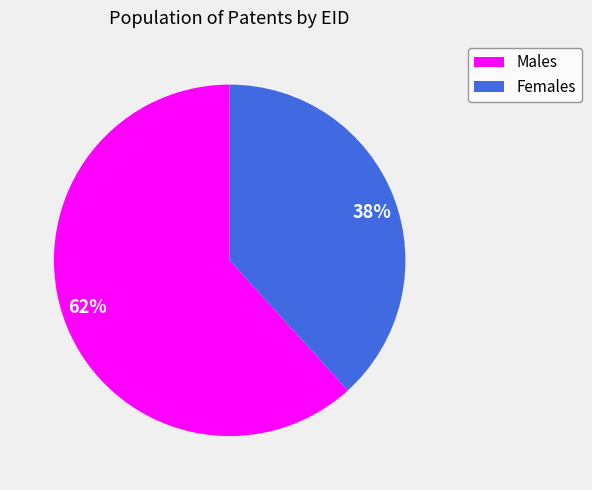

Is there a majority slice in this chart?

Yes